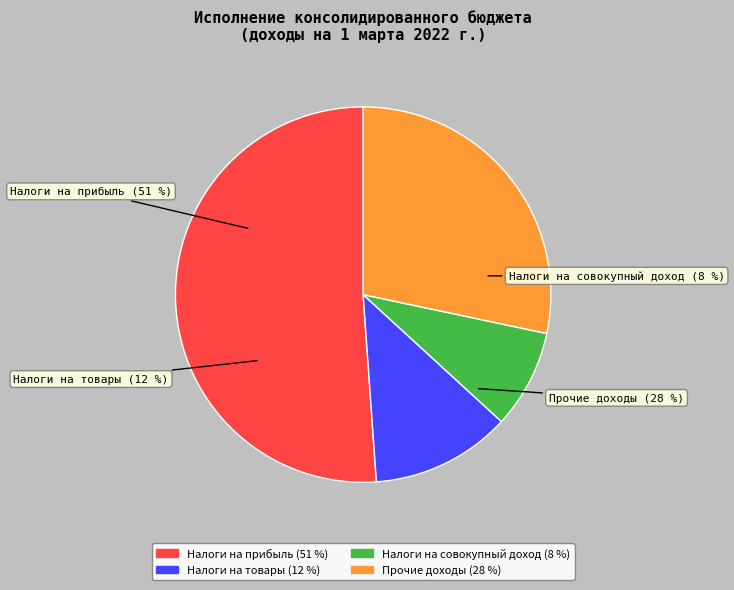

Count the number of slices in the pie.

4